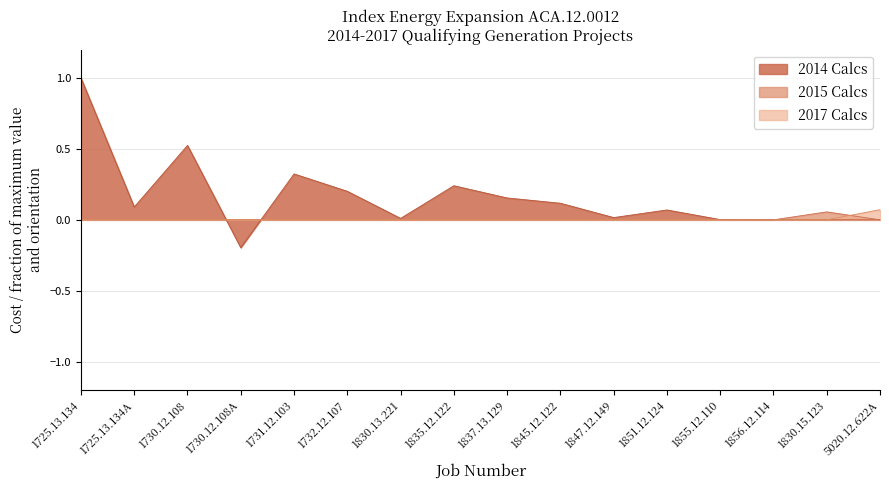

What are all the series names shown in the legend?

2014 Calcs, 2015 Calcs, 2017 Calcs